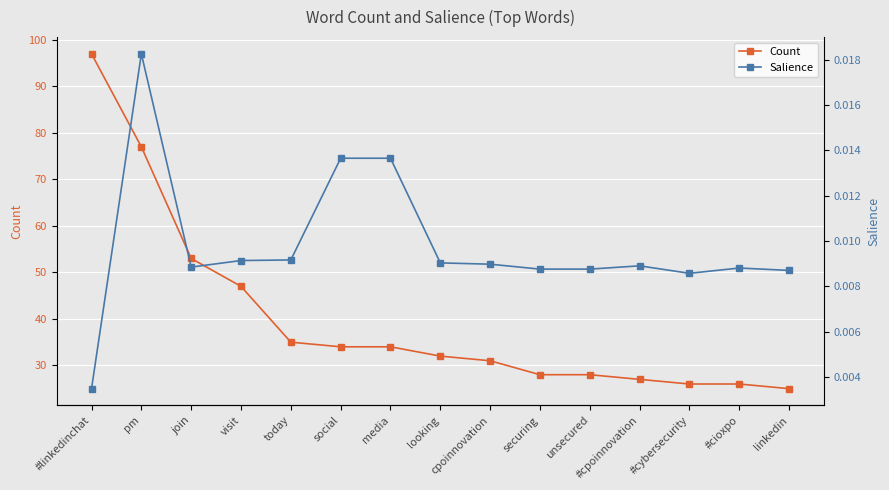

The Count series shows 28.4 at visit. True or false?

False